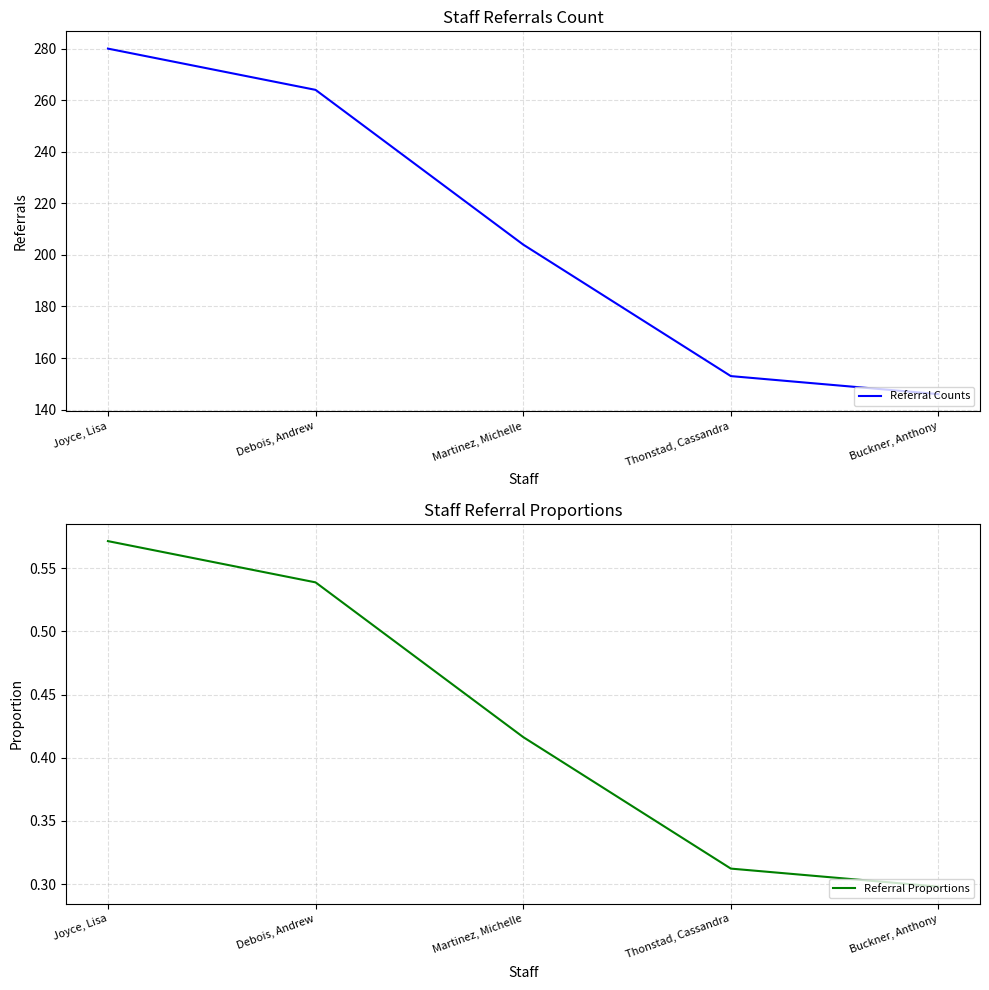

What is the difference between the second highest and minimum values in the Referral Counts series?

118